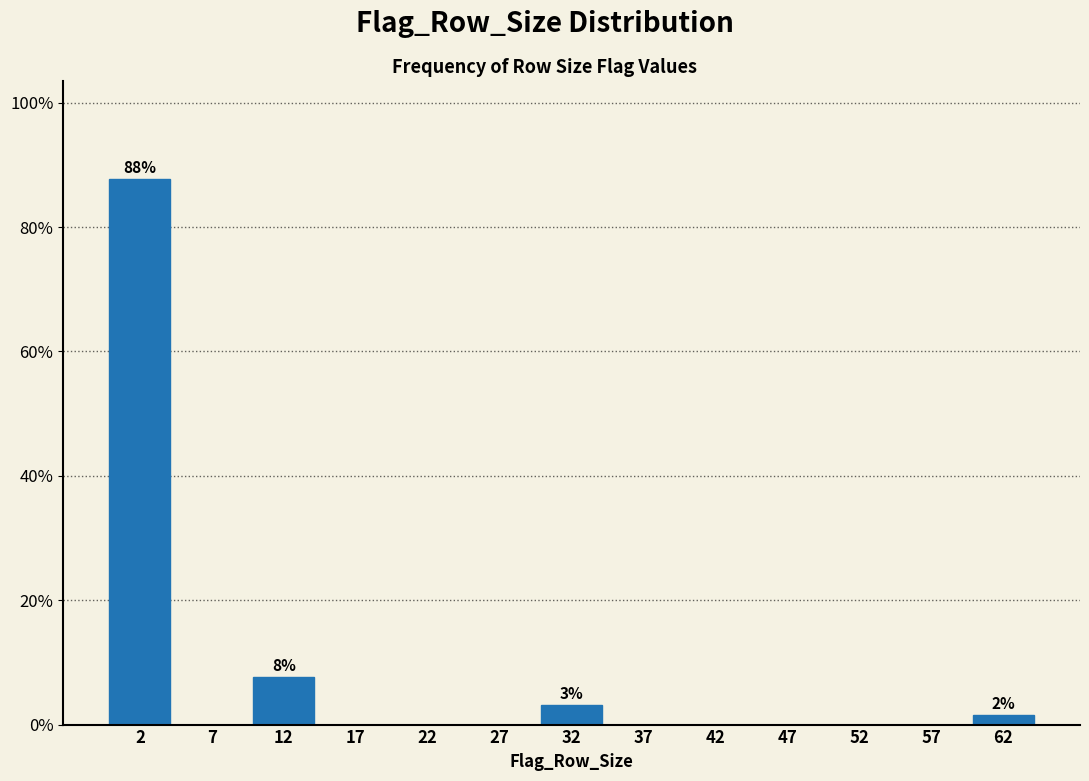

Reading left to right, list all the values displayed in this chart.

2=87.7	7=0.0	12=7.7	17=0.0	22=0.0	27=0.0	32=3.1	37=0.0	42=0.0	47=0.0	52=0.0	57=0.0	62=1.5